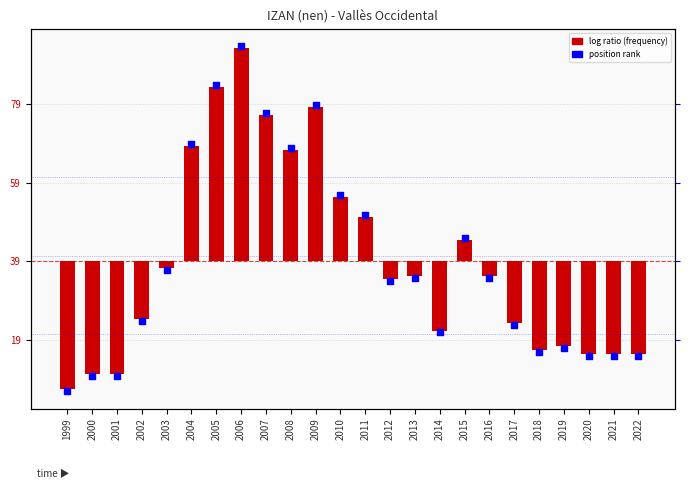

Which series contains the lowest Y value?

Position marker